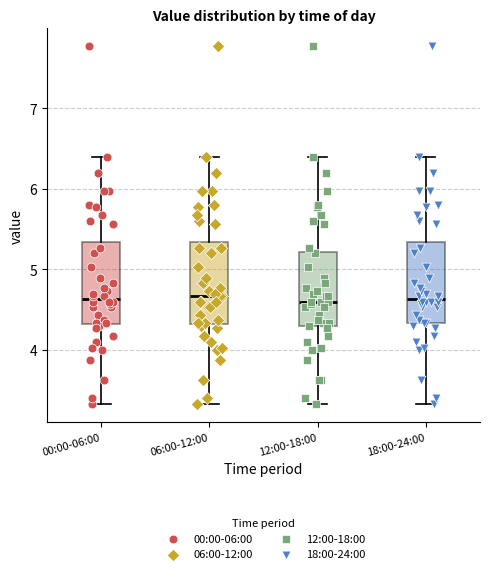

Where does the median line of the box for 18:00-24:00 sit on the y-axis? The values are not printed on the chart, so give them approximately, as read against the axis.

4.6